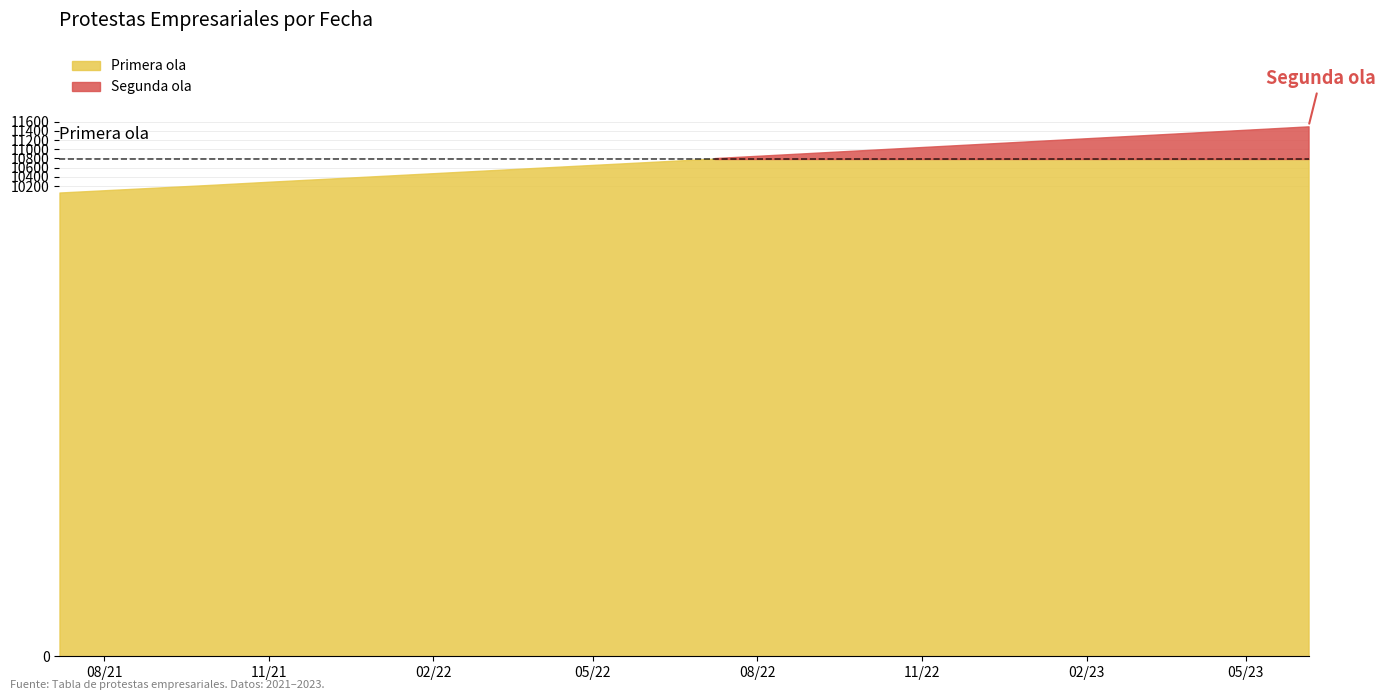

Where does the data first go above 10789?

2022-07-08